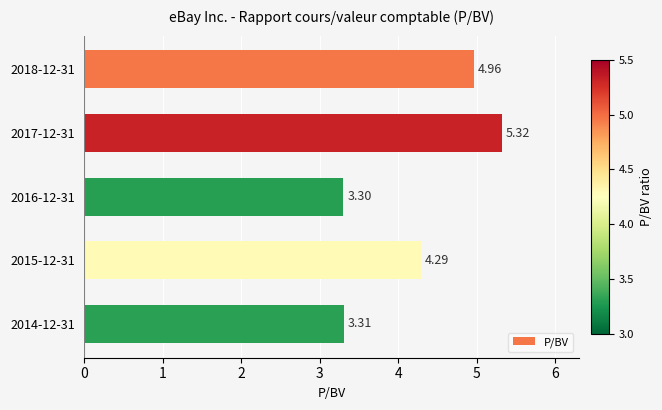

Which category has the highest value across all series?

2017-12-31